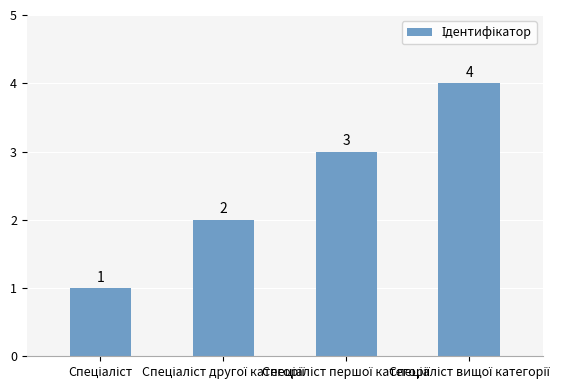

How many values are between 2 and 4?

3